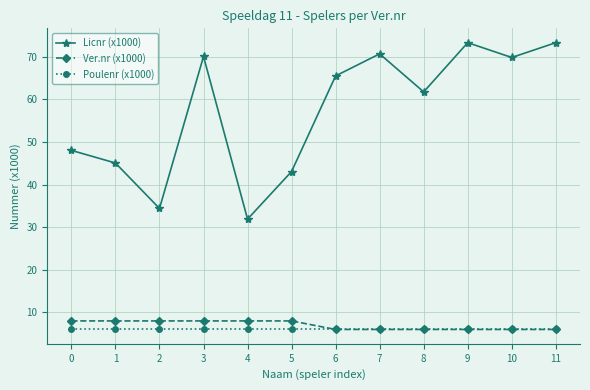

Is the value of Licnr (x1000) at 2 greater than the value of Ver.nr (x1000) at 5?

Yes